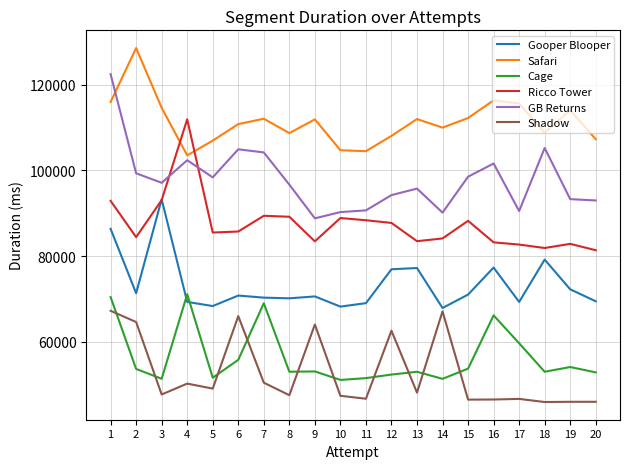

Read the GB Returns value at 8, to the nearest 10.

96680